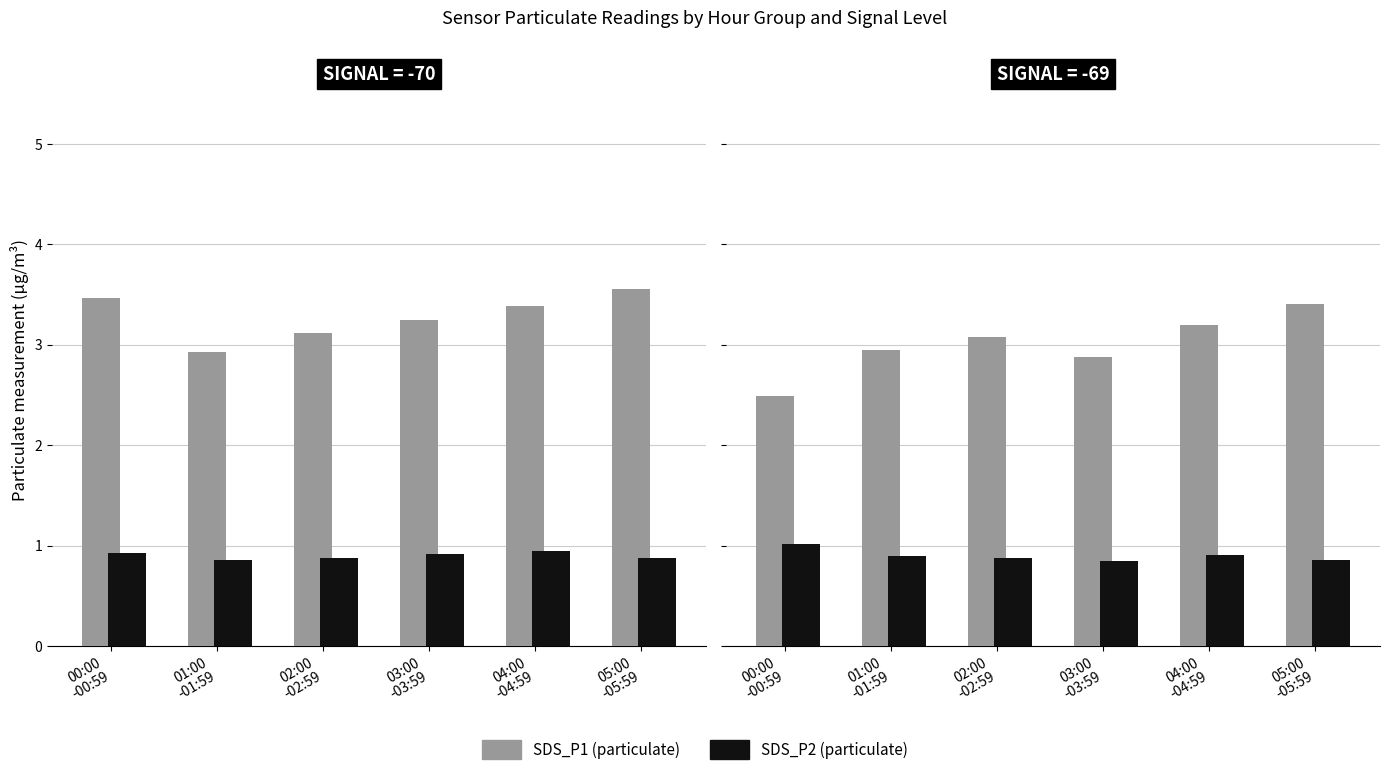

What are all the series names shown in the legend?

SDS_P1 (particulate), SDS_P2 (particulate)